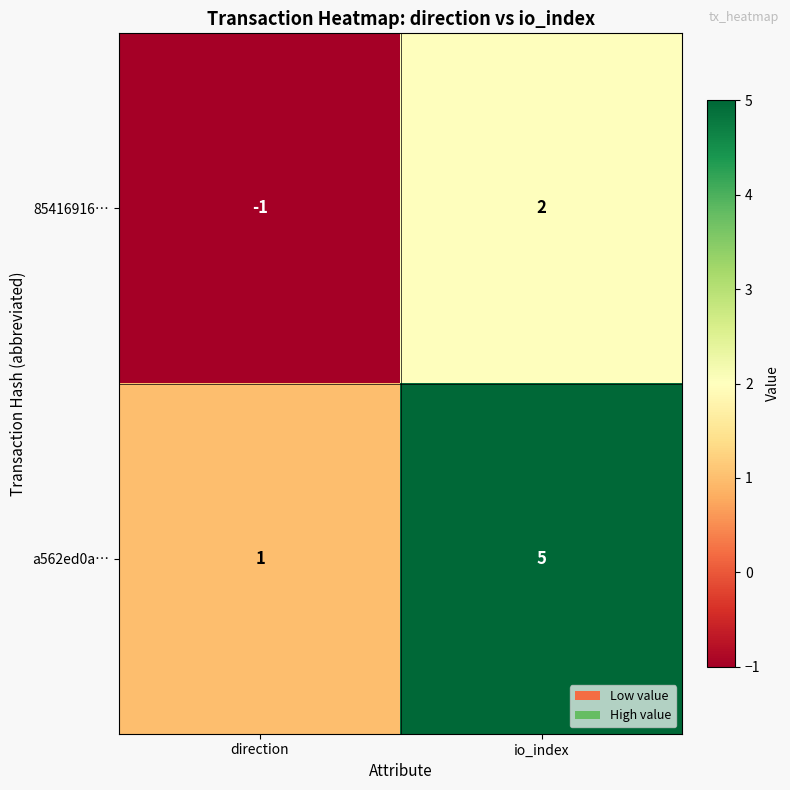

Is it true that a562ed0a… equals 2 at direction?

False